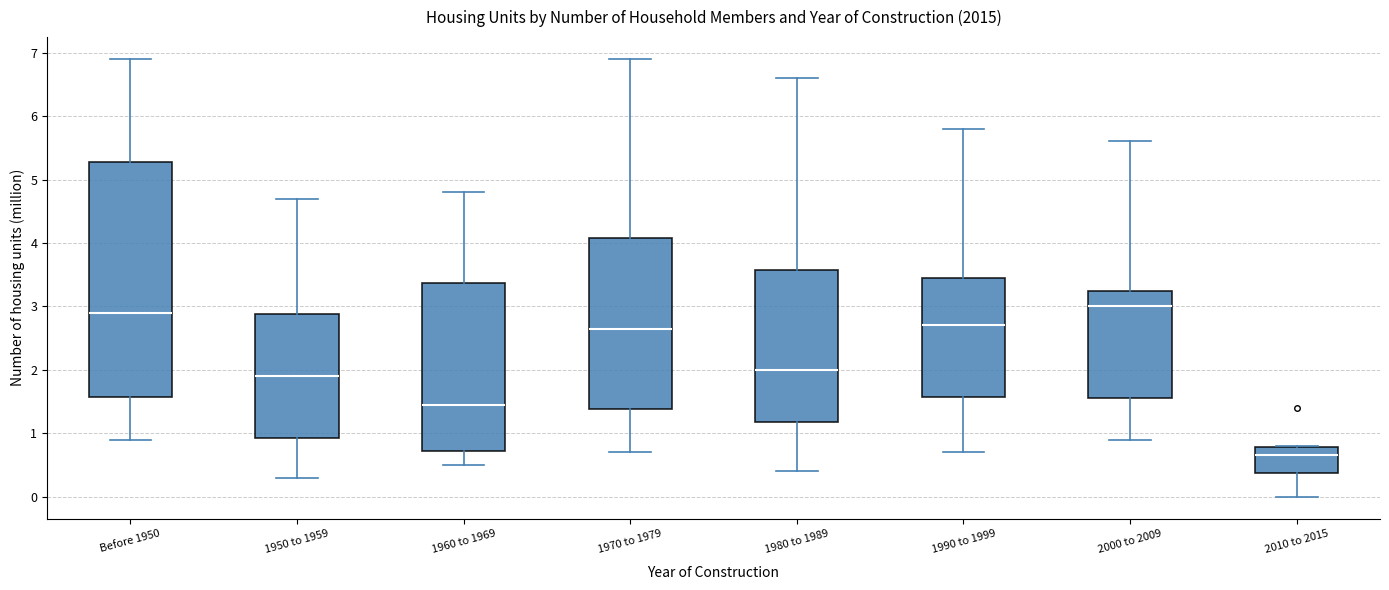

Comparing the boxes themselves (not the whiskers), which one is the tallest?

Before 1950